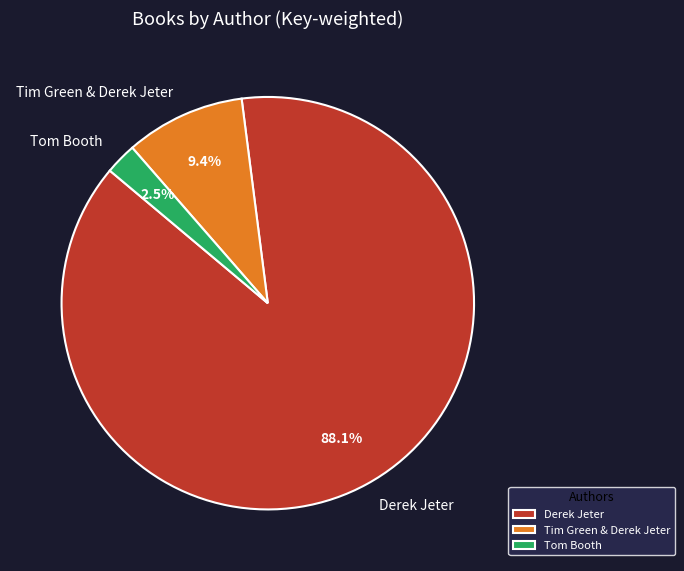

Rank the categories by value from lowest to highest.

Tom Booth, Tim Green & Derek Jeter, Derek Jeter